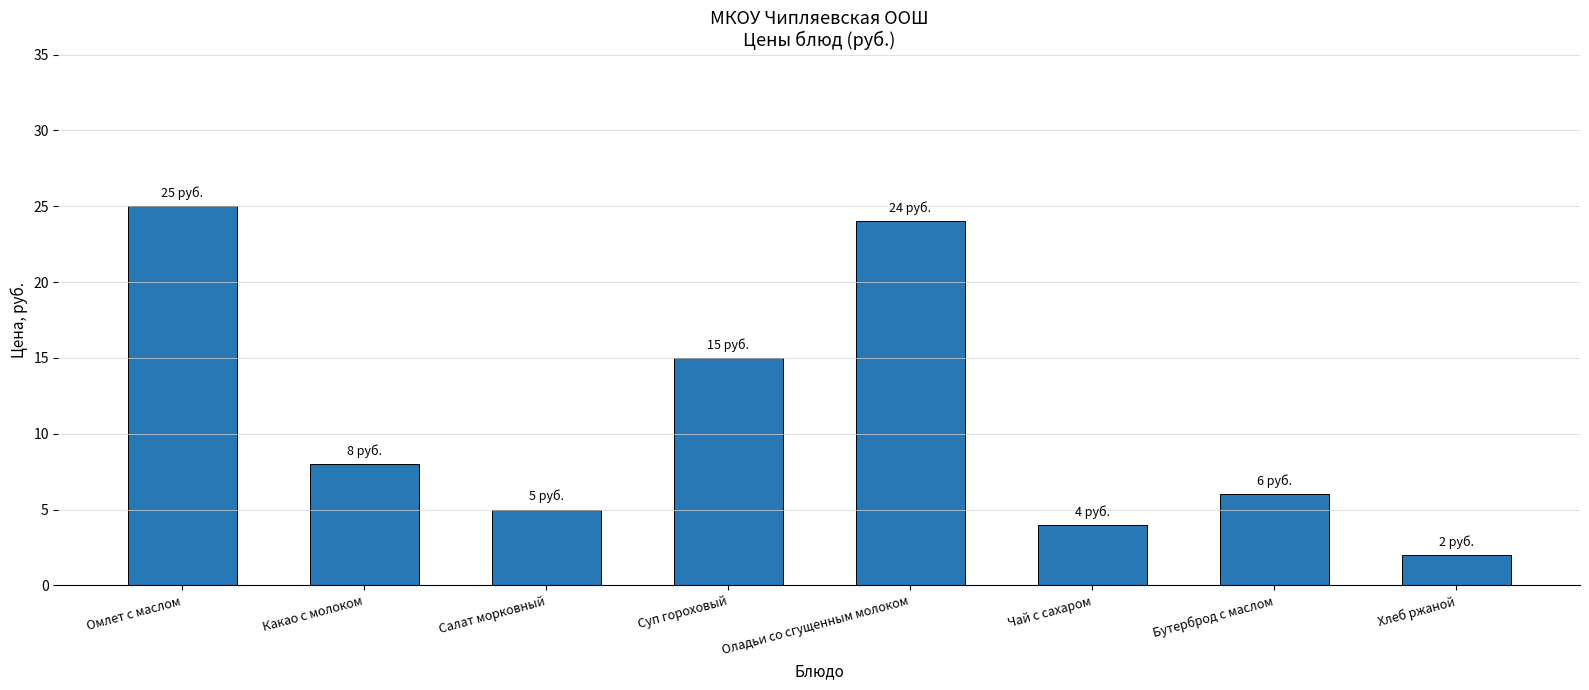

Reading left to right, extract all data points from this chart.

Омлет с маслом=25	Какао с молоком=8	Салат морковный=5	Суп гороховый=15	Оладьи со сгущенным молоком=24	Чай с сахаром=4	Бутерброд с маслом=6	Хлеб ржаной=2